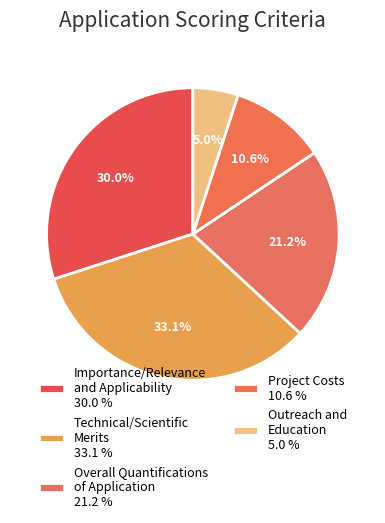

Count the number of slices in the pie.

5